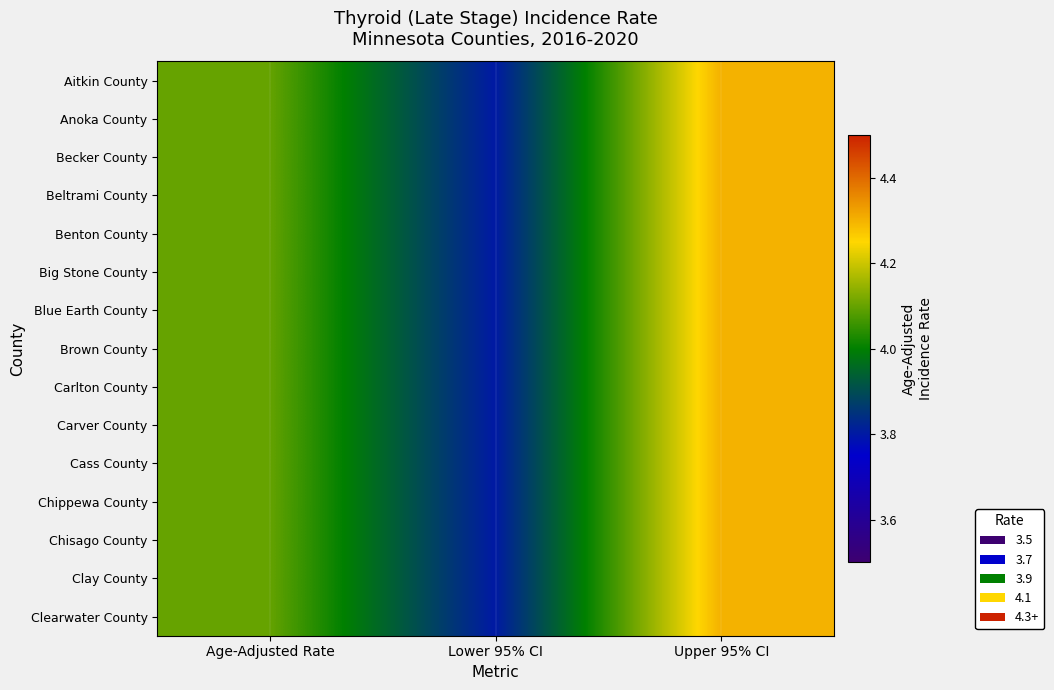

Which series has the largest range (max minus min)?

Aitkin County